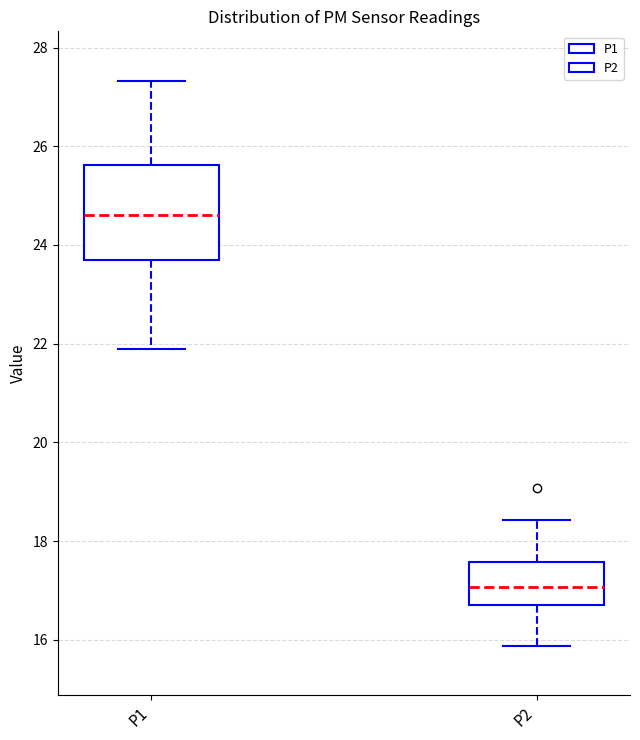

Which box is the tallest, from its lower edge to its upper edge?

P1